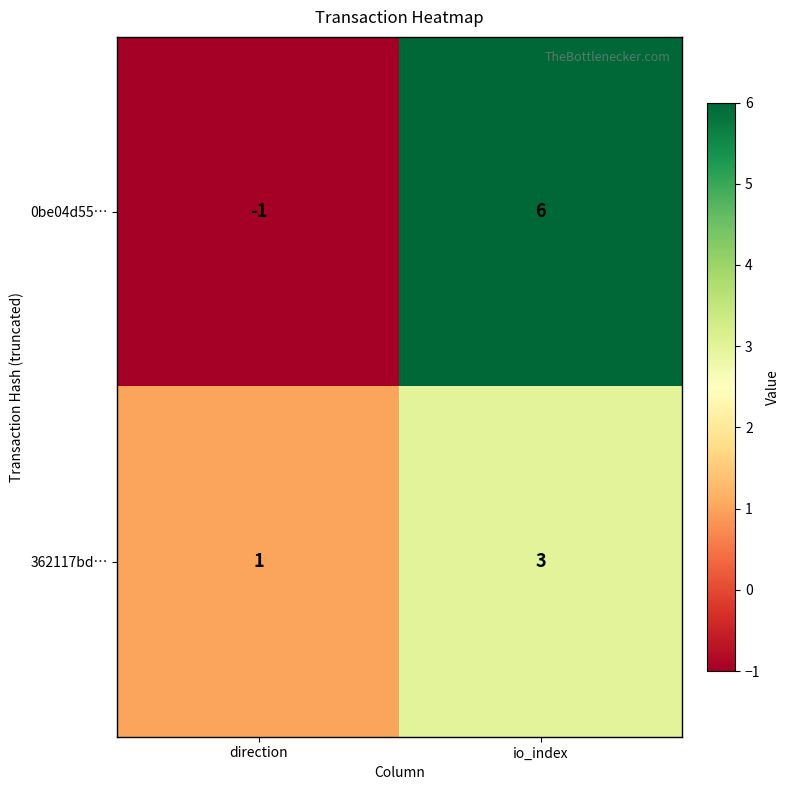

At which category is the sum across all series the highest?

io_index